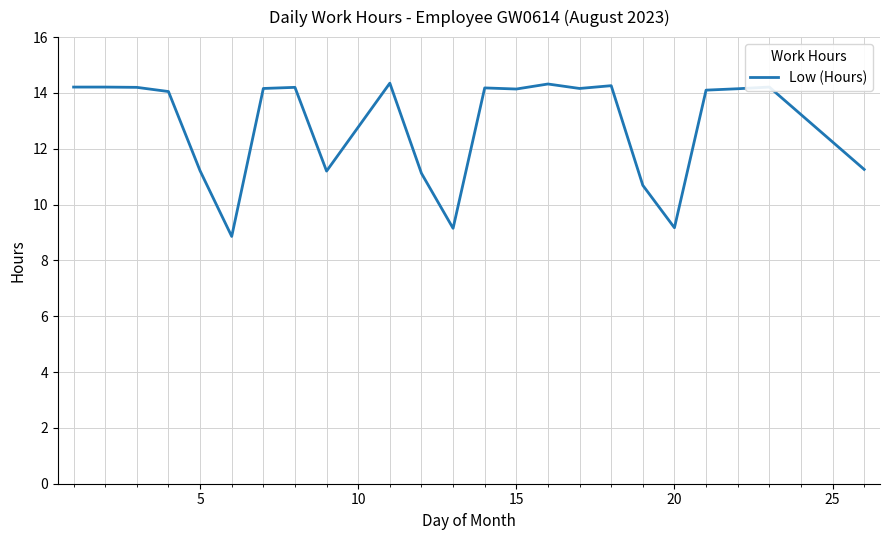

True or false: there are more than 2 points higher than both neighbors.

True